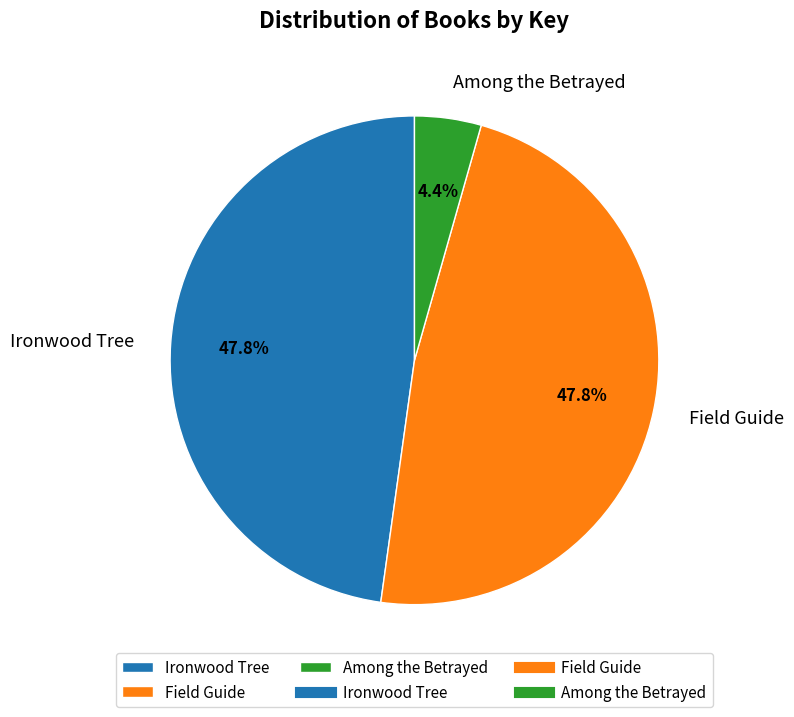

True or false: Ironwood Tree accounts for 43% of the total.

False